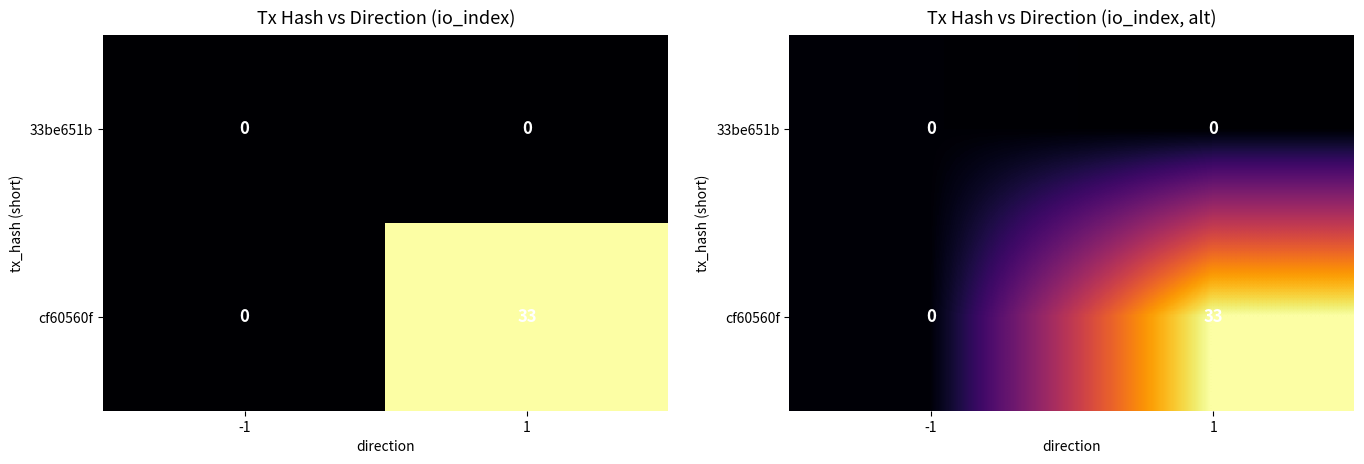

Rank the series by their average value, from highest to lowest.

cf60560f, 33be651b